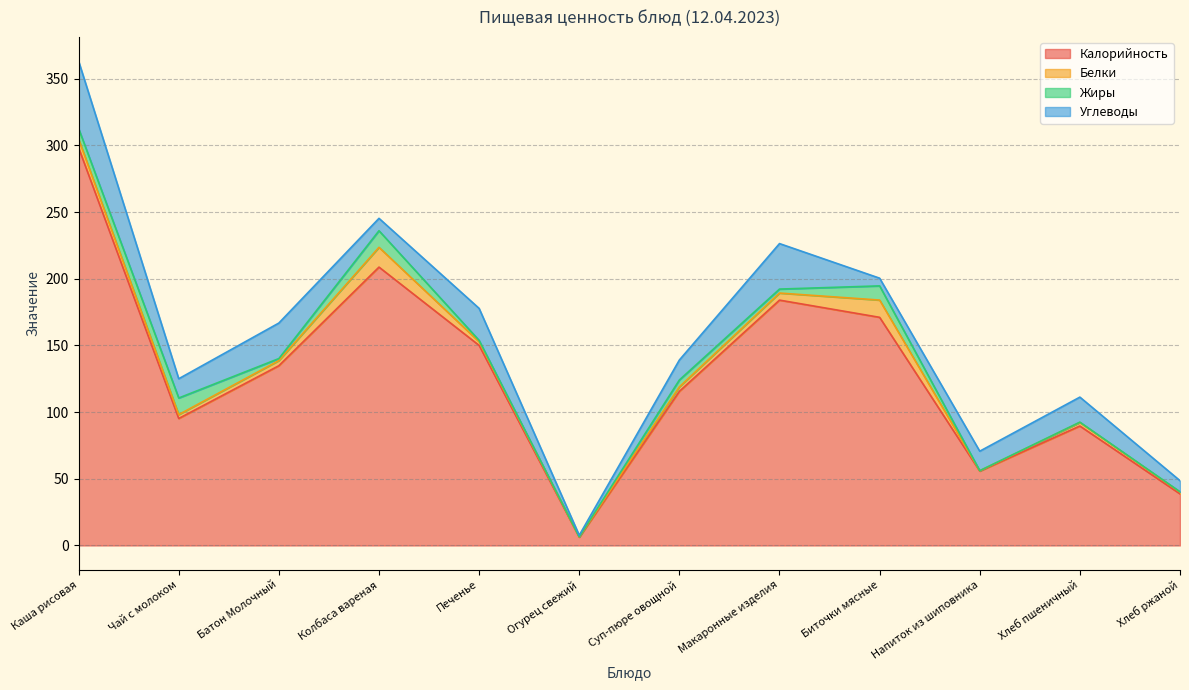

What are all the series names shown in the legend?

Калорийность, Белки, Жиры, Углеводы